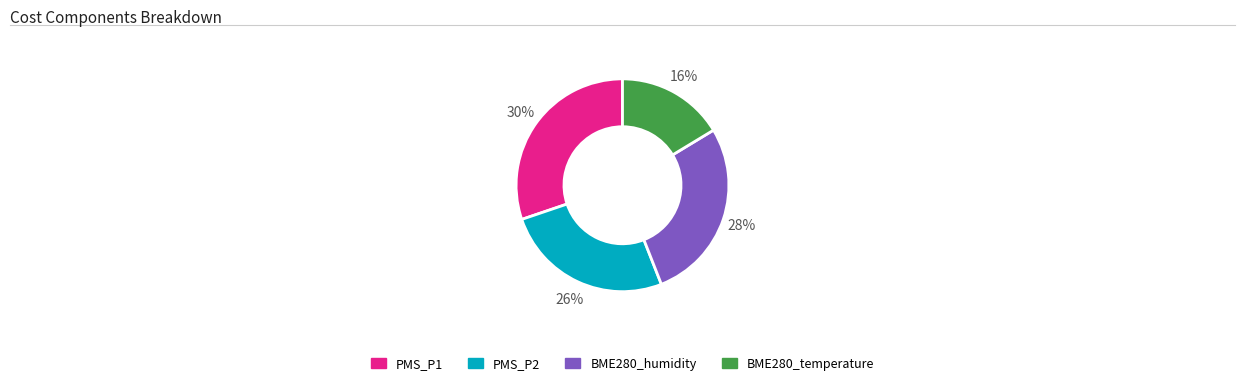

Count the number of slices in the pie.

4